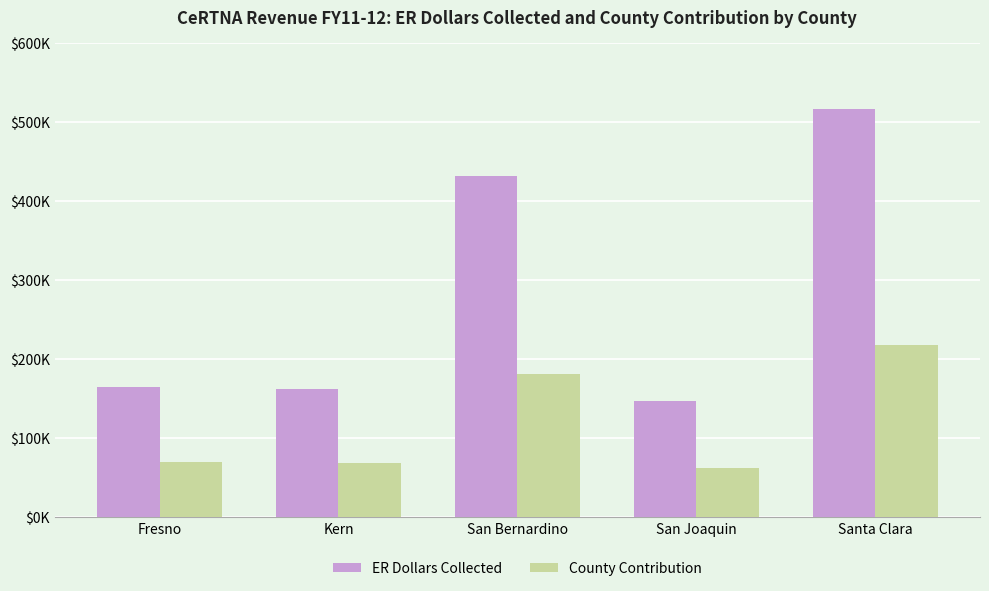

At which label is ER Dollars Collected closest to 331452?

San Bernardino